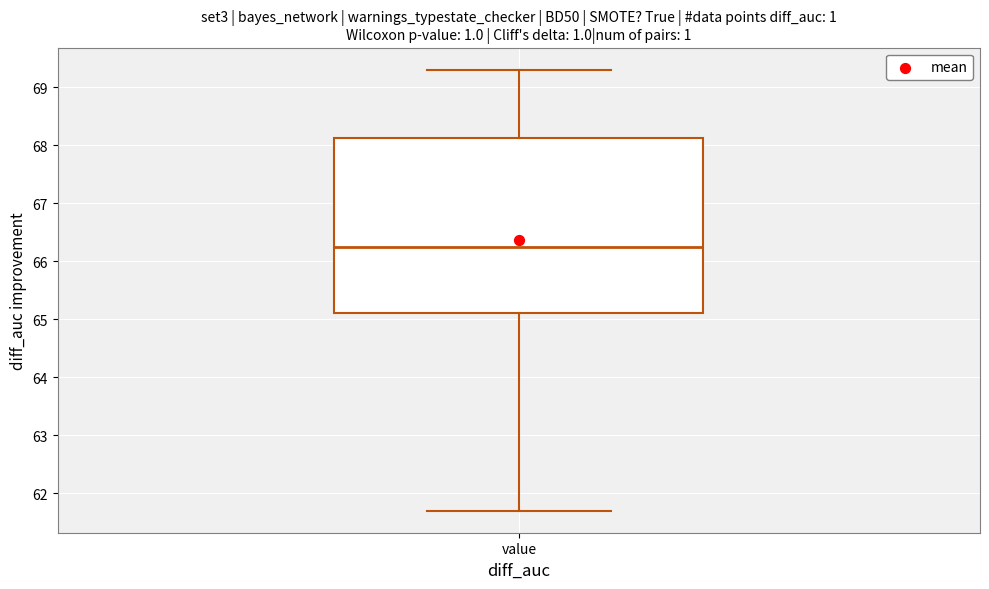

Transcribe this box plot: give where the median line is, the range the box spans, and where the two whiskers end, as read against the y-axis. The values are not printed on the chart, so give them approximately, as read against the axis.

median 66.3, box 65.1 to 68.1, whiskers 61.7 to 69.3